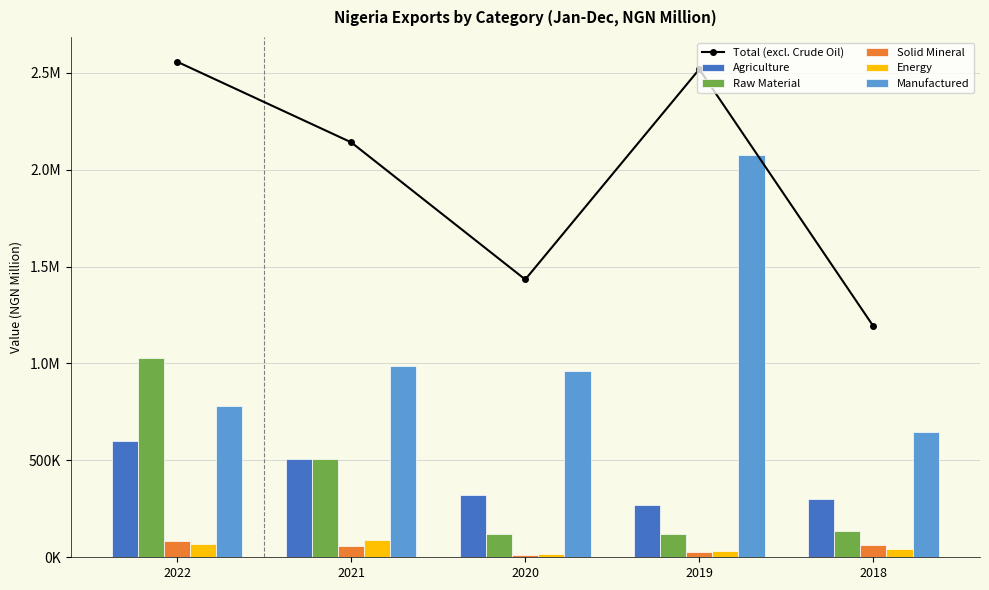

Which series has the widest spread of values?

Manufactured